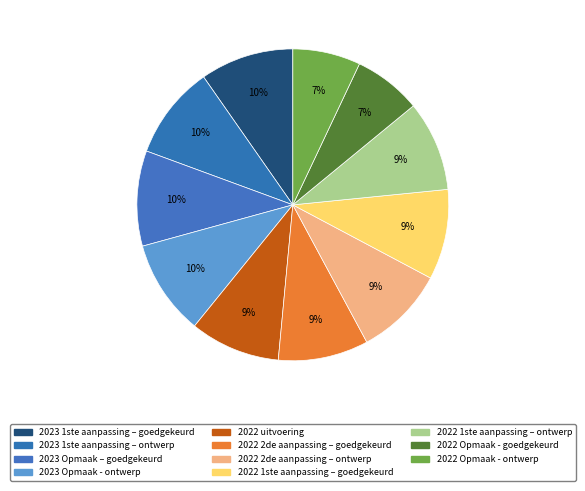

Which slice is the largest?

2023 Opmaak – goedgekeurd